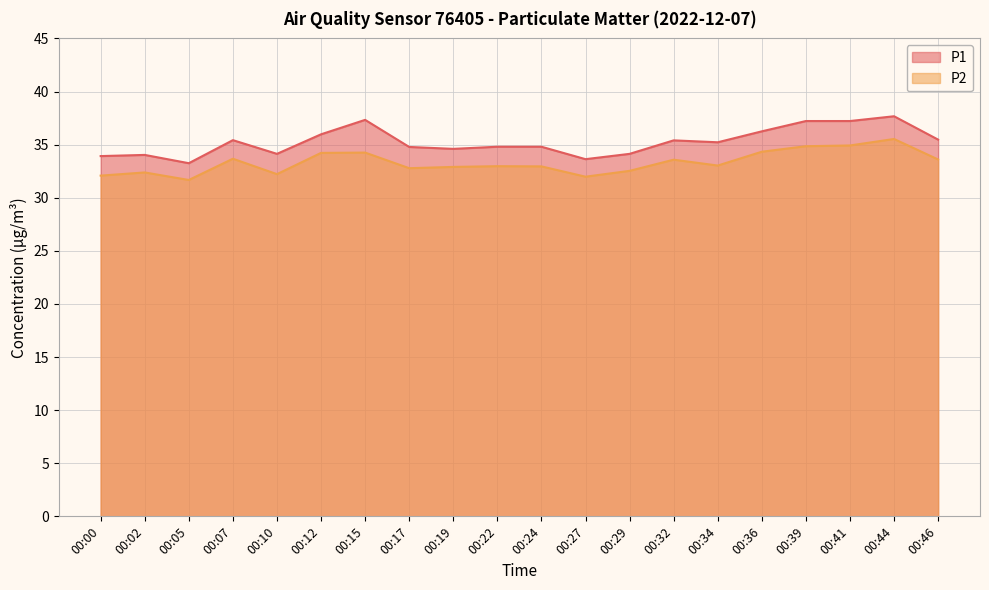

Which series changed the most between 00:15 and 00:24?

P1